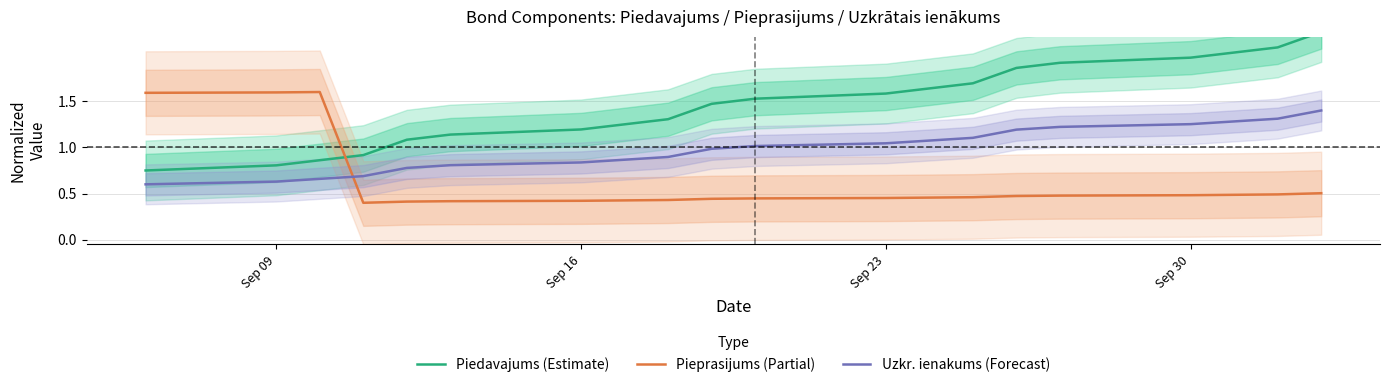

What is the maximum value for Pieprasijums (Partial)?

1.6